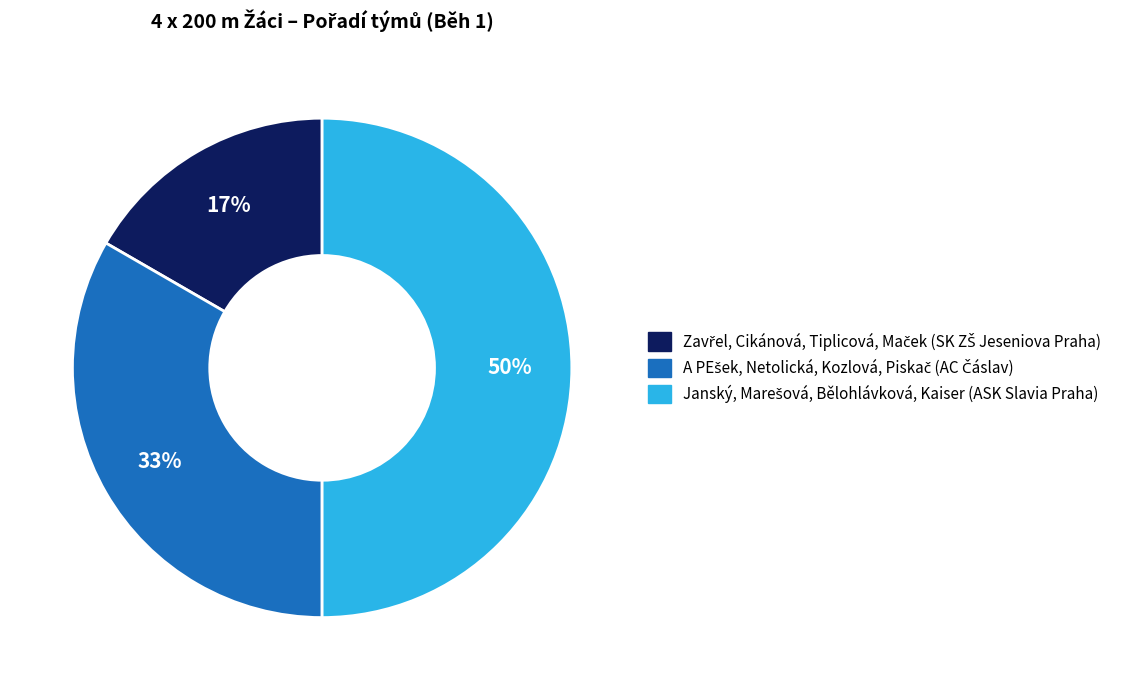

Count the number of slices in the pie.

3